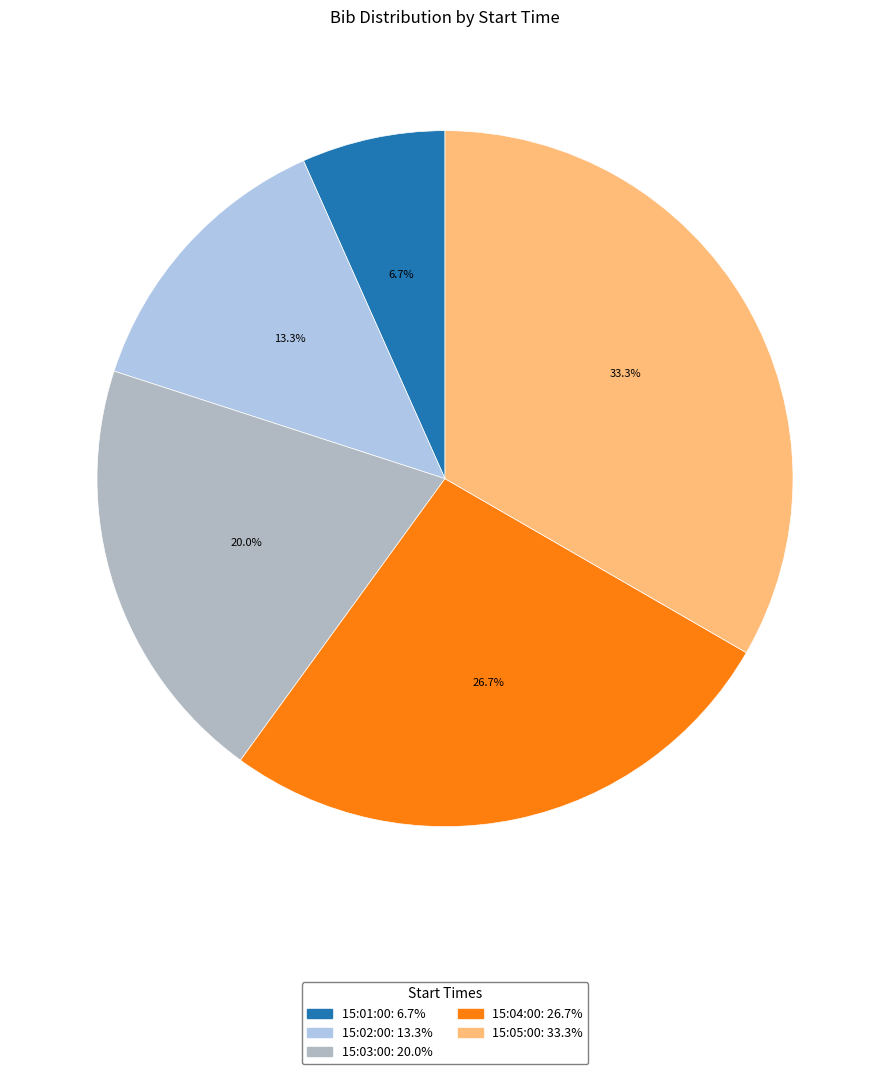

Rank the categories by value from highest to lowest.

15:05:00, 15:04:00, 15:03:00, 15:02:00, 15:01:00